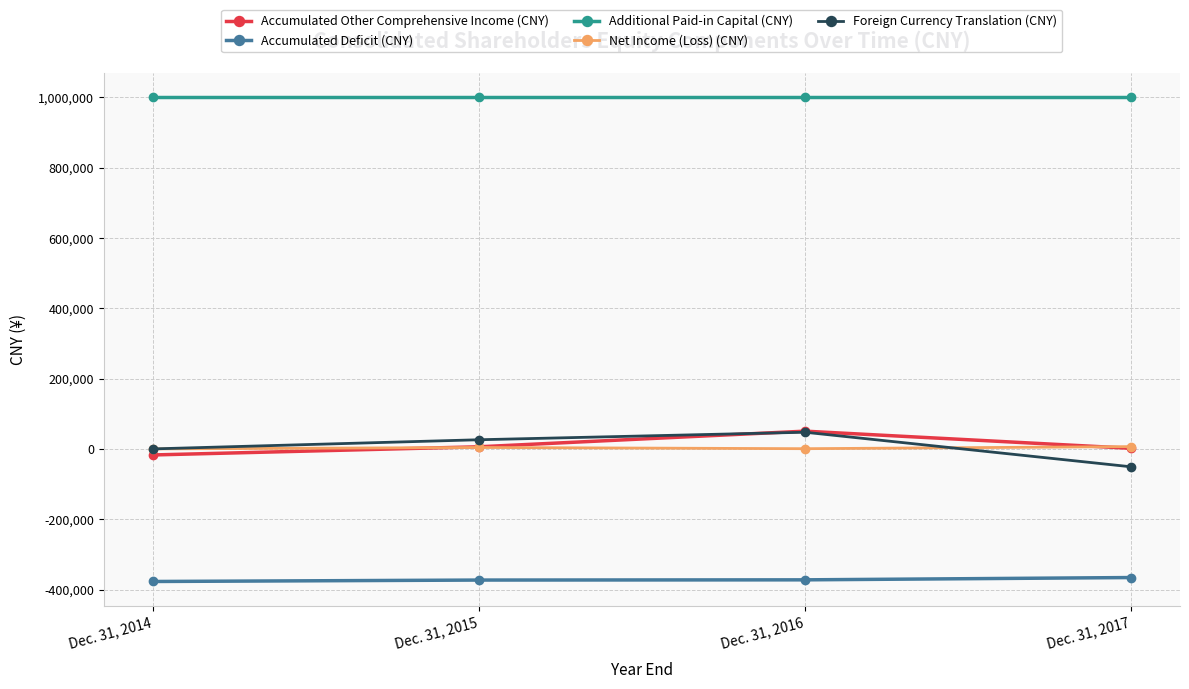

What is the minimum value for Additional Paid-in Capital (CNY)?

1000958